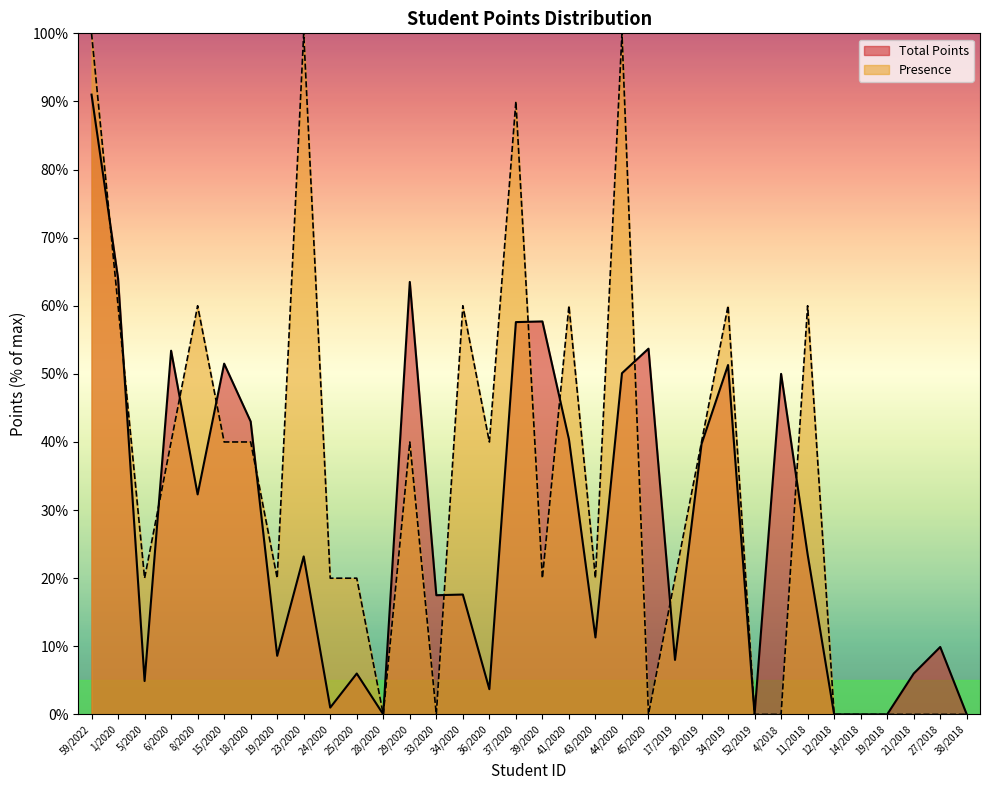

At which category does Total Points reach its first local peak?

6/2020